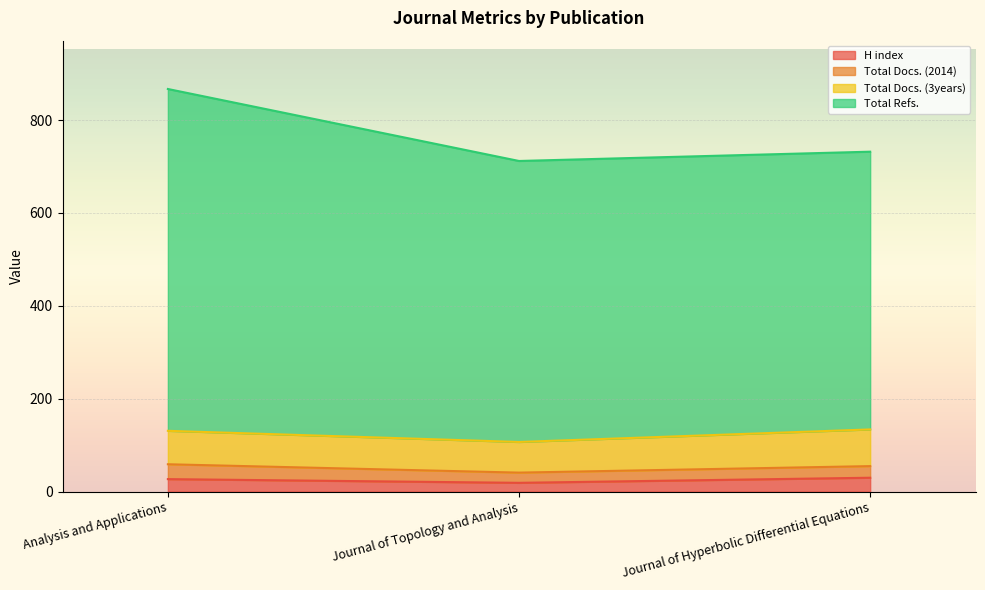

What is the highest value of the H index series?

30